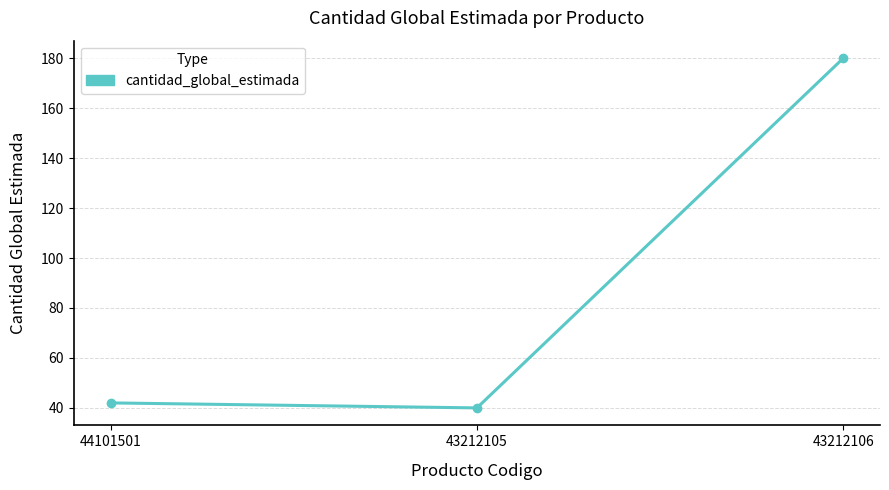

What is the difference between the values at 43212105 and 43212106?

140